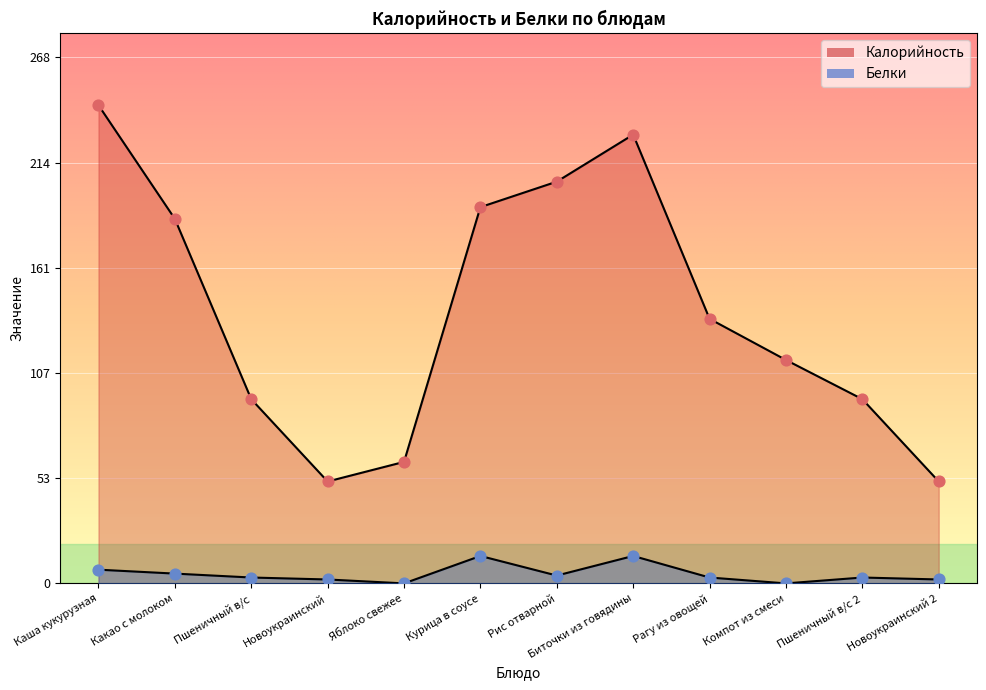

What are all the series names shown in the legend?

Калорийность, Белки